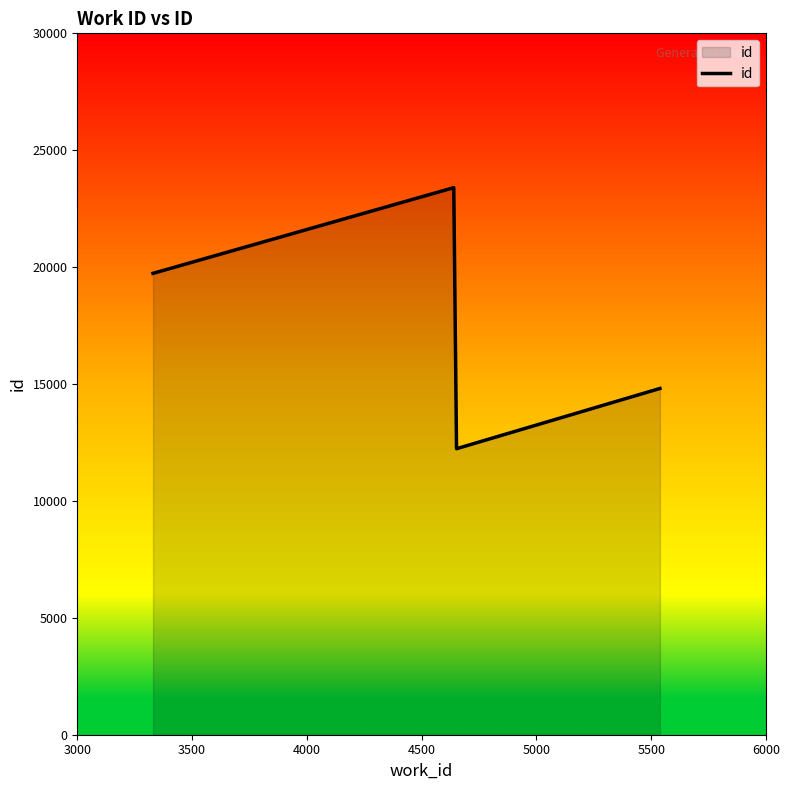

What is the smallest value displayed?

12234